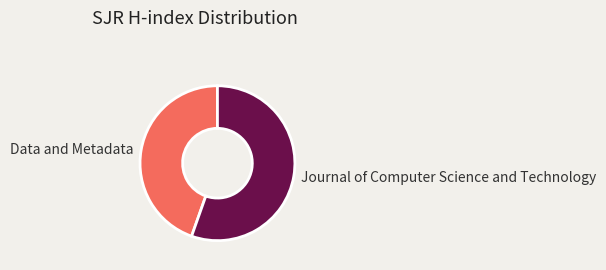

Is the sum of Data and Metadata and Journal of Computer Science and Technology greater than half?

Yes